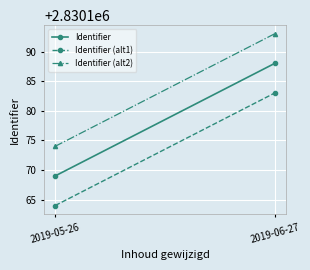

What are all the series names shown in the legend?

Identifier, Identifier (alt1), Identifier (alt2)